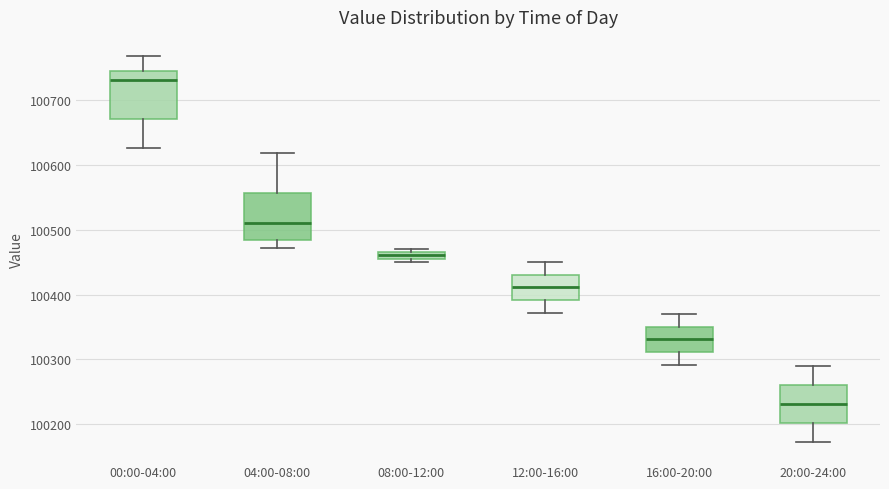

Which box has the highest median line?

00:00-04:00